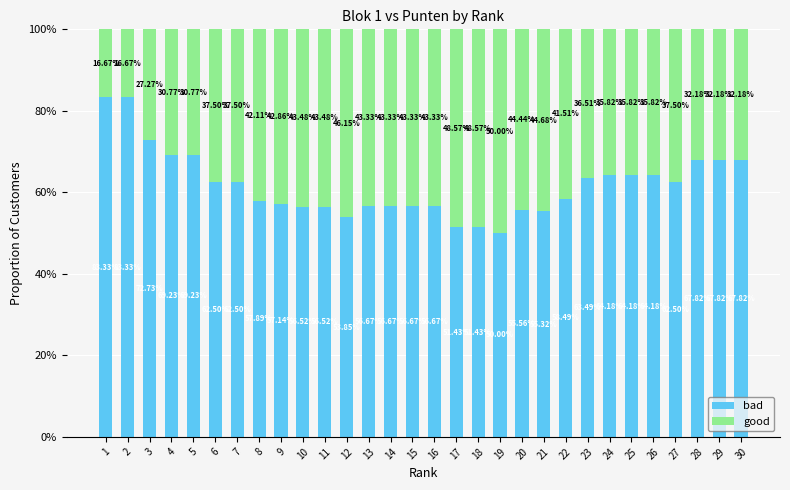

What is the sum of all bad values?

1855.6